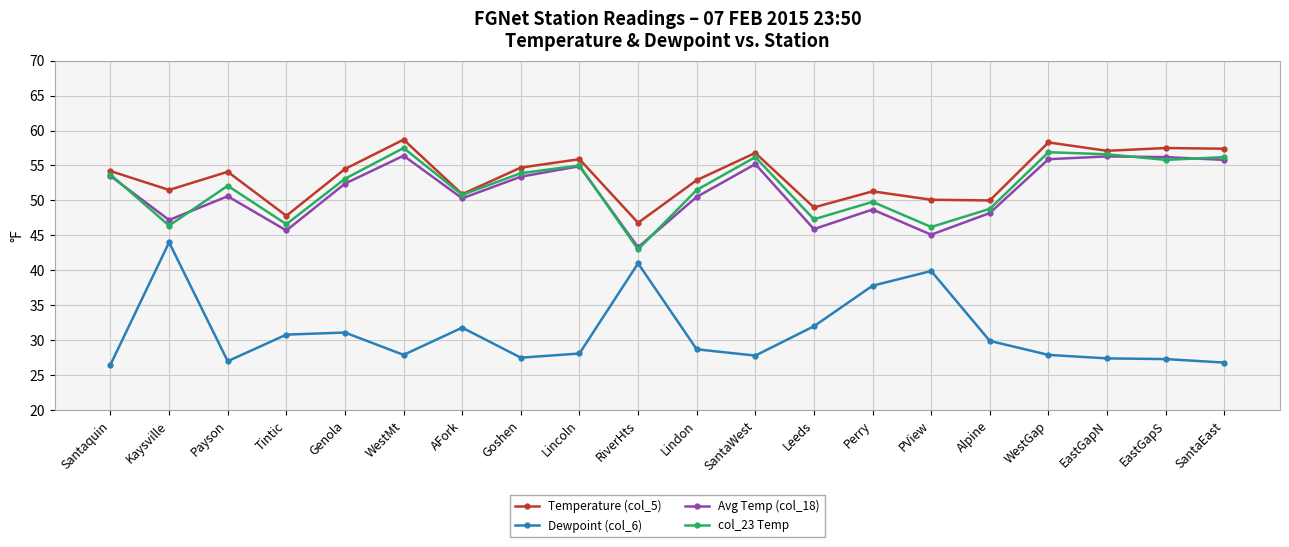

What is the greatest value displayed?

58.7